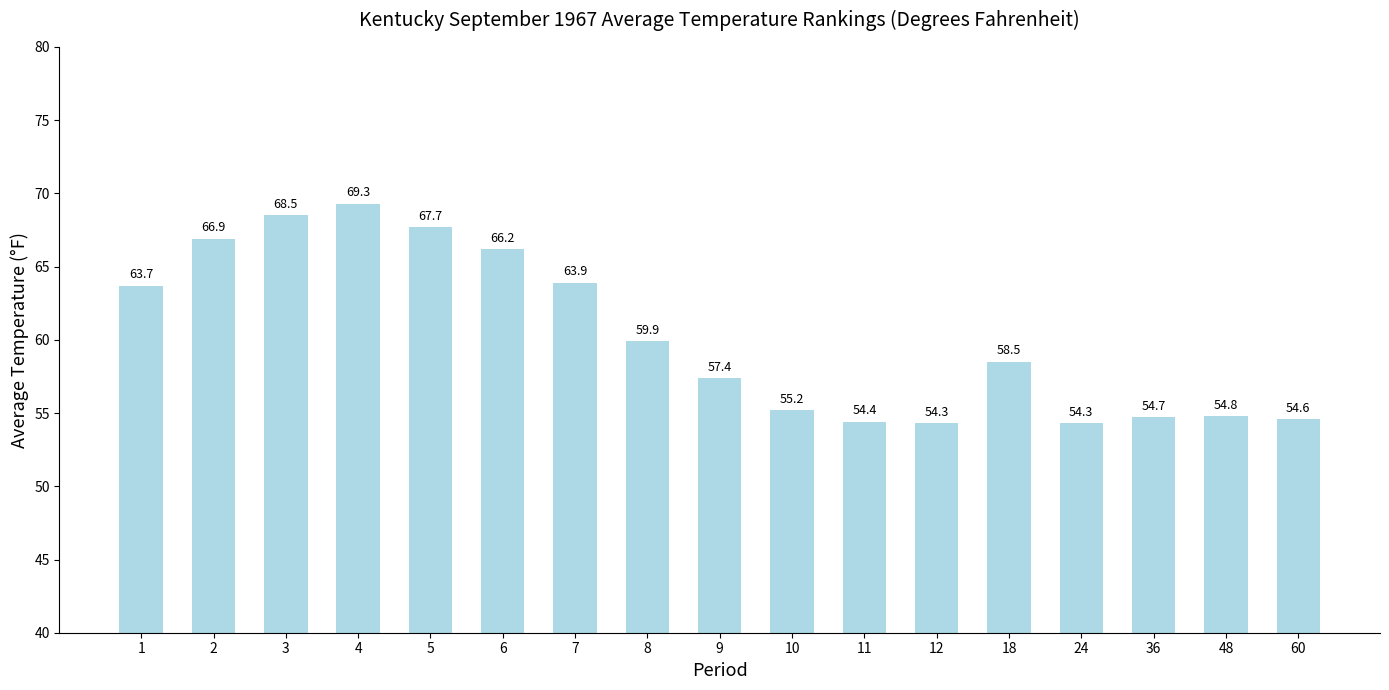

What is the difference between the values at 2 and 8?

7.0